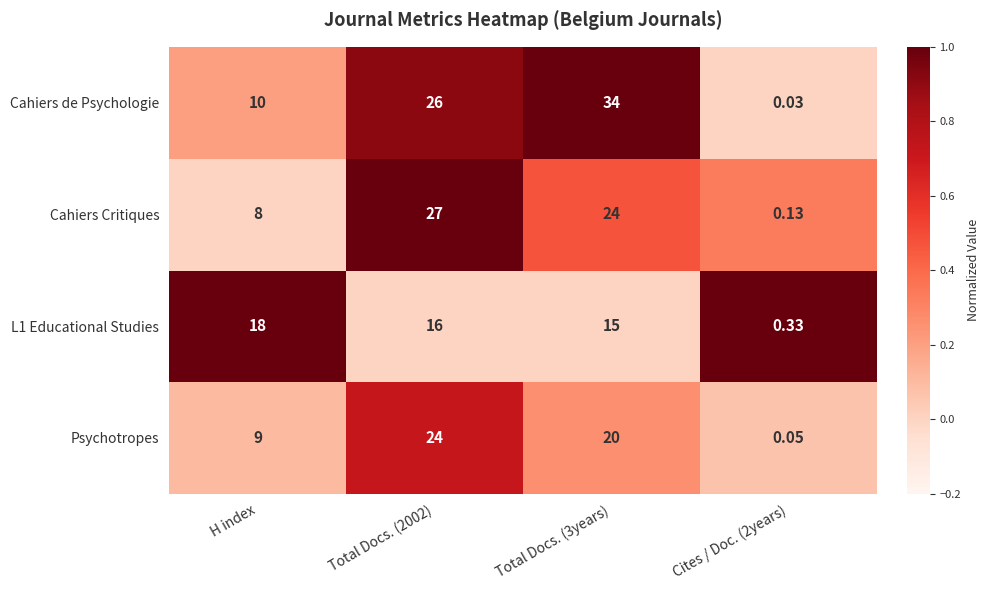

Which label corresponds to the smallest value in the chart?

Cites / Doc. (2years)